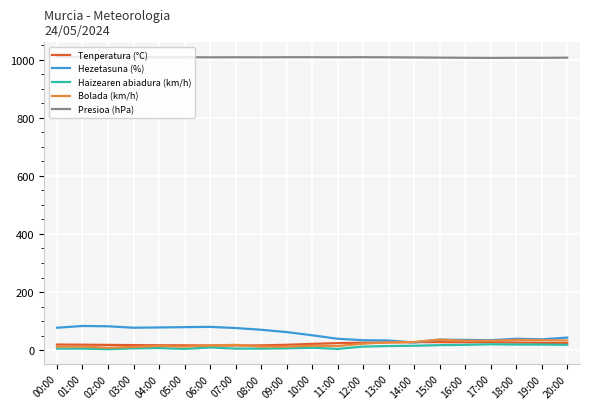

What value does the Haizearen abiadura (km/h) series have at 07:00?

5.0